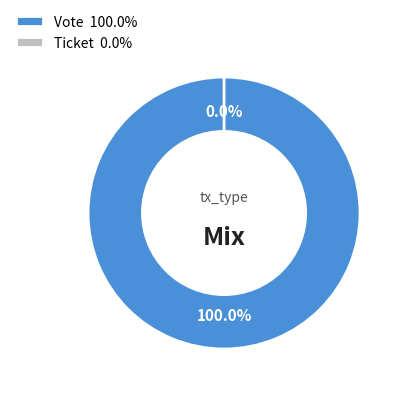

To the nearest percent, what portion does Vote represent?

100%